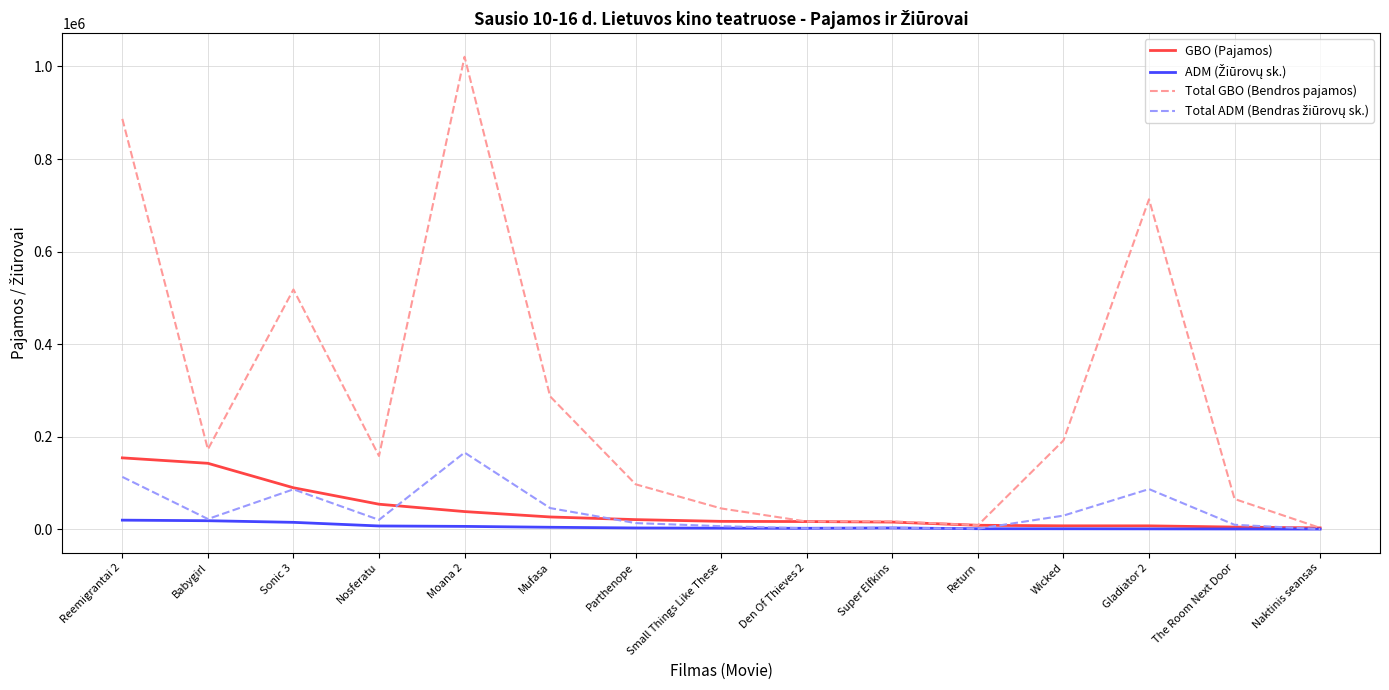

Which series changed the most between Nosferatu and Gladiator 2?

Total GBO (Bendros pajamos)